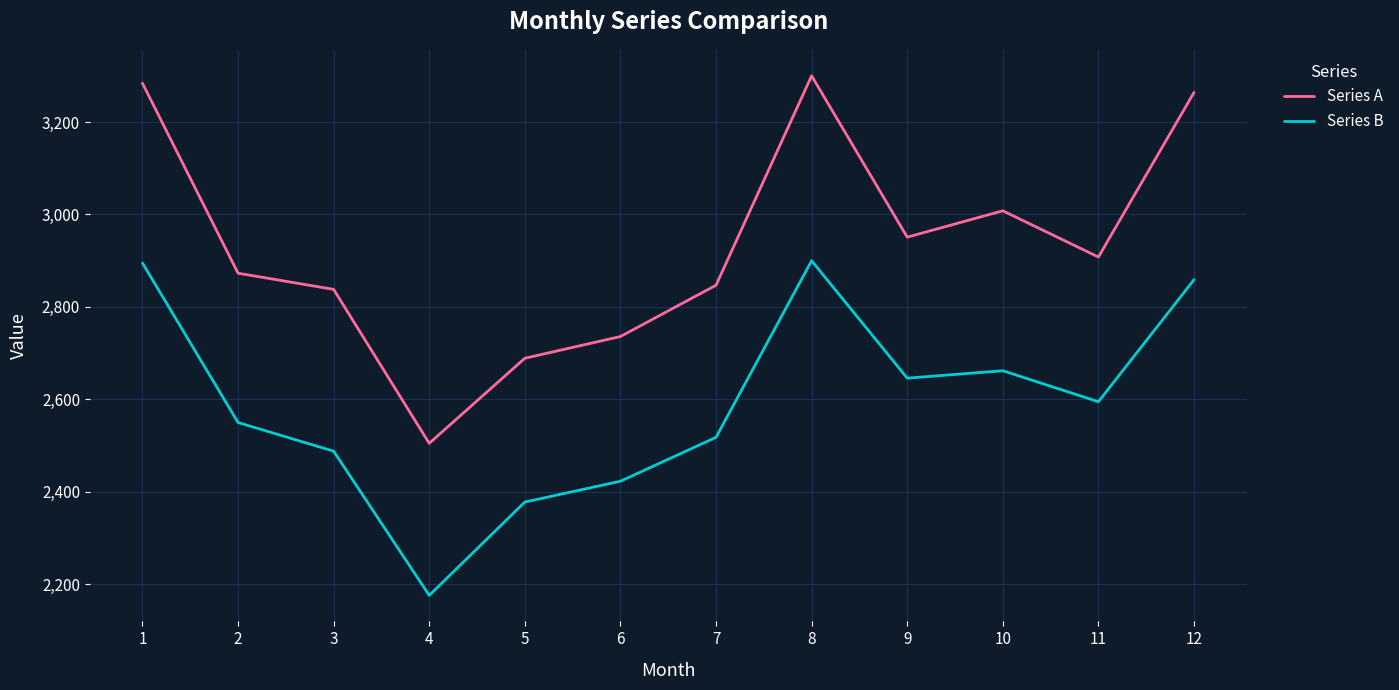

The value of Series B at 9 is 2646. True or false?

True